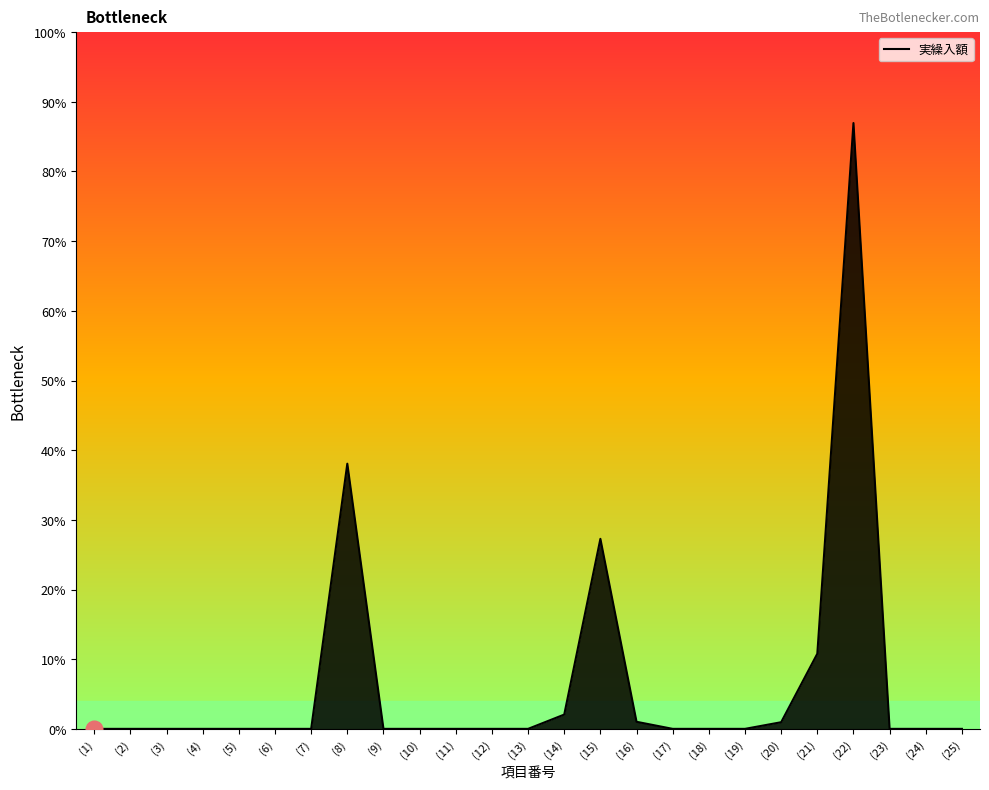

Is this an area chart (filled region under the line)?

Yes